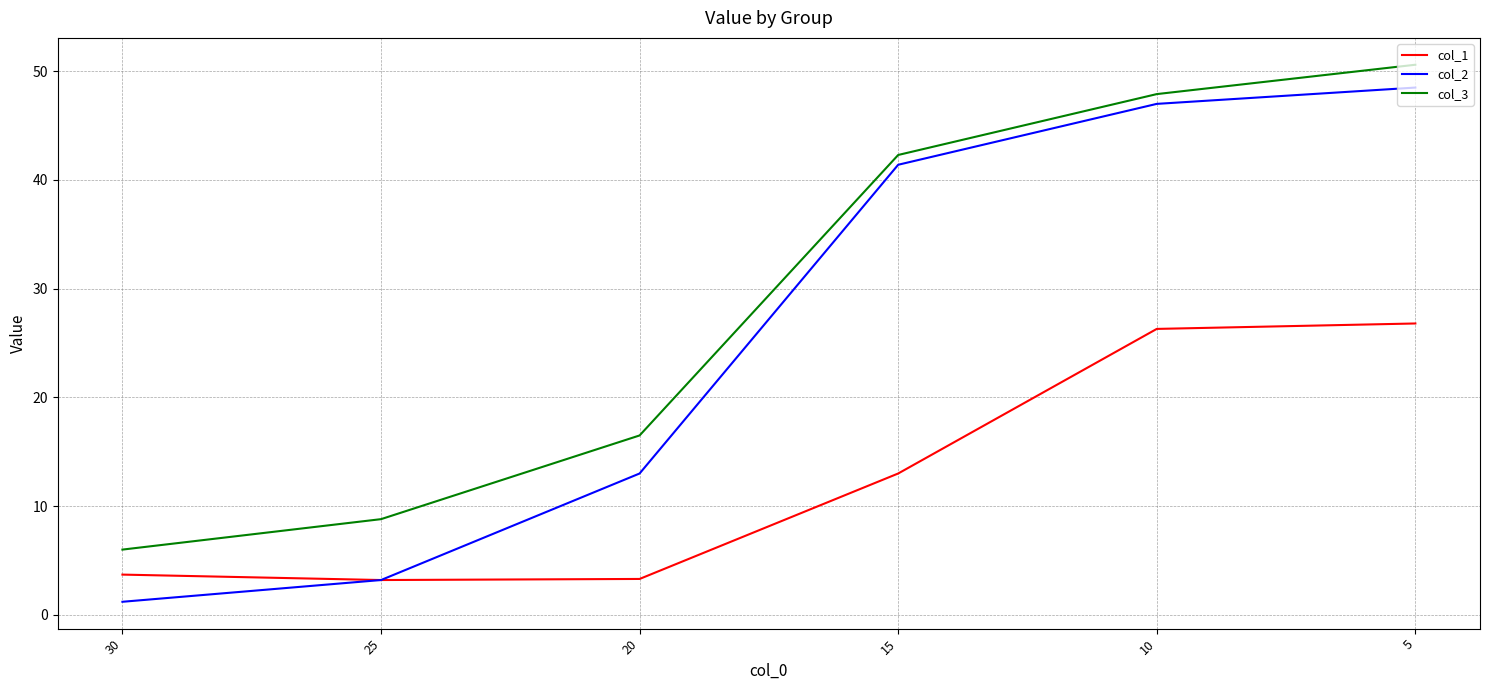

How many data points in col_2 are less than 41?

3